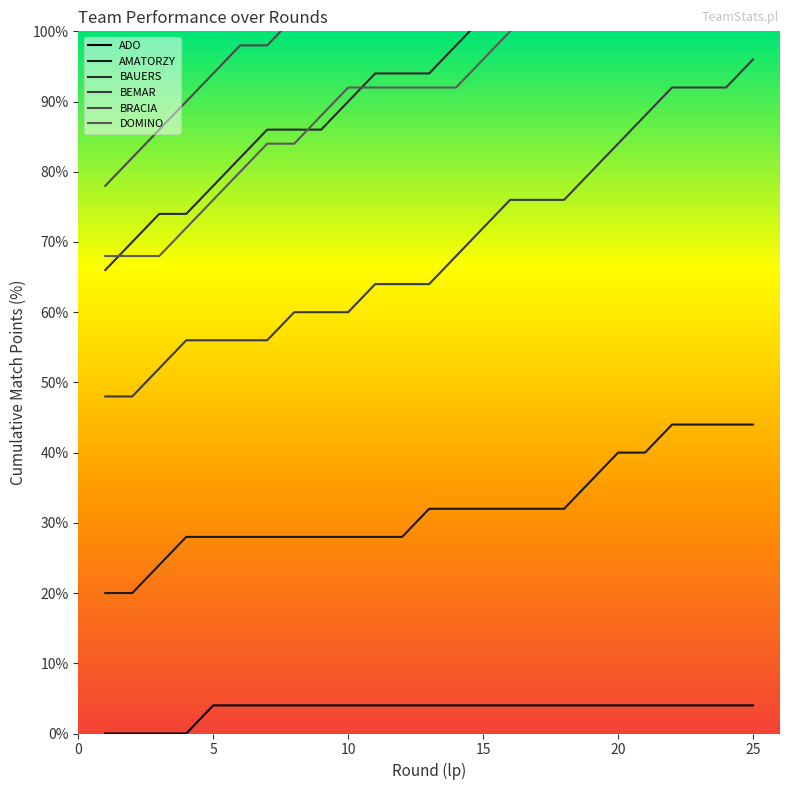

True or false: BEMAR and ADO cross at least once.

False